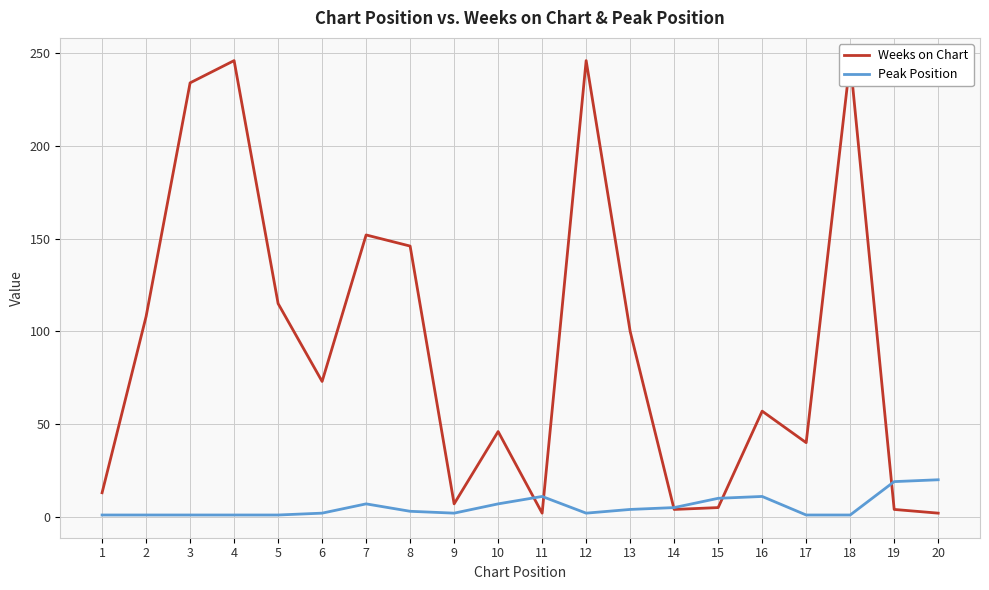

Does the chart have visible grid lines?

Yes